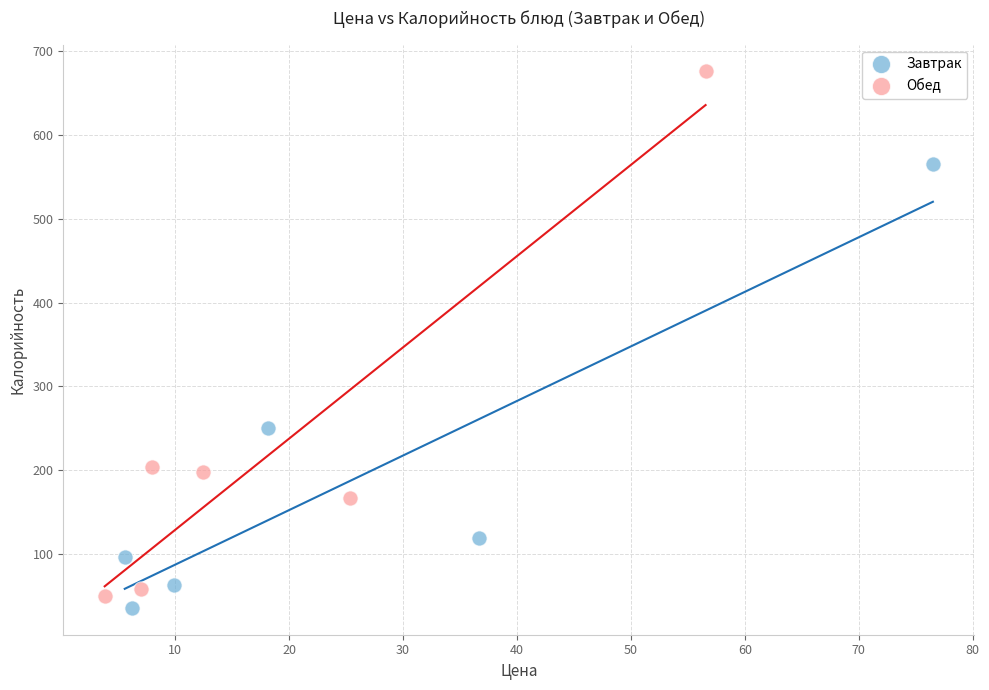

Which series reaches the maximum Y coordinate?

Обед